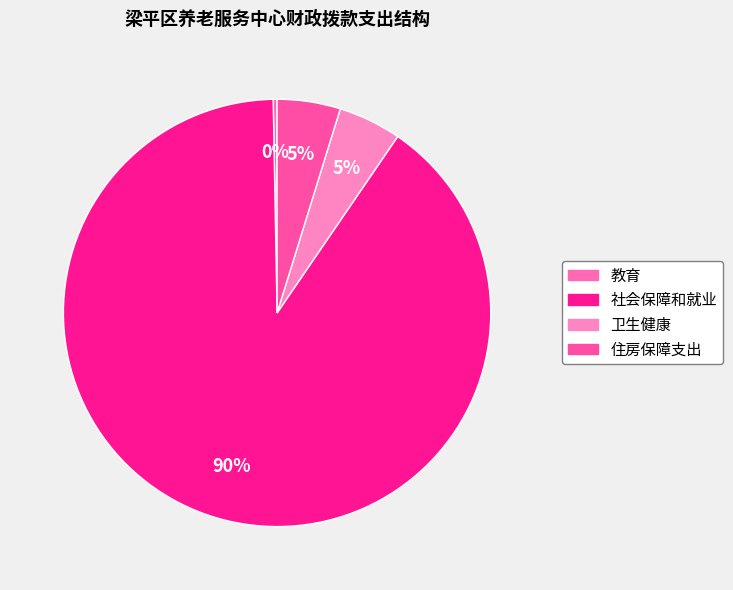

Does any single category account for the majority?

Yes